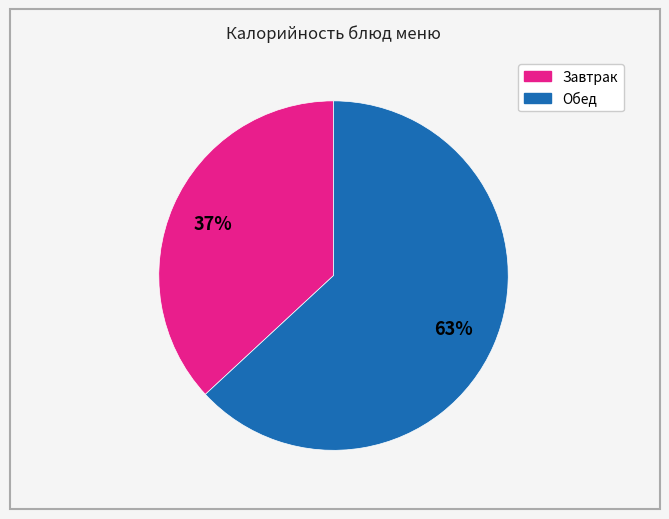

To the nearest percent, what is the average slice percentage?

50%